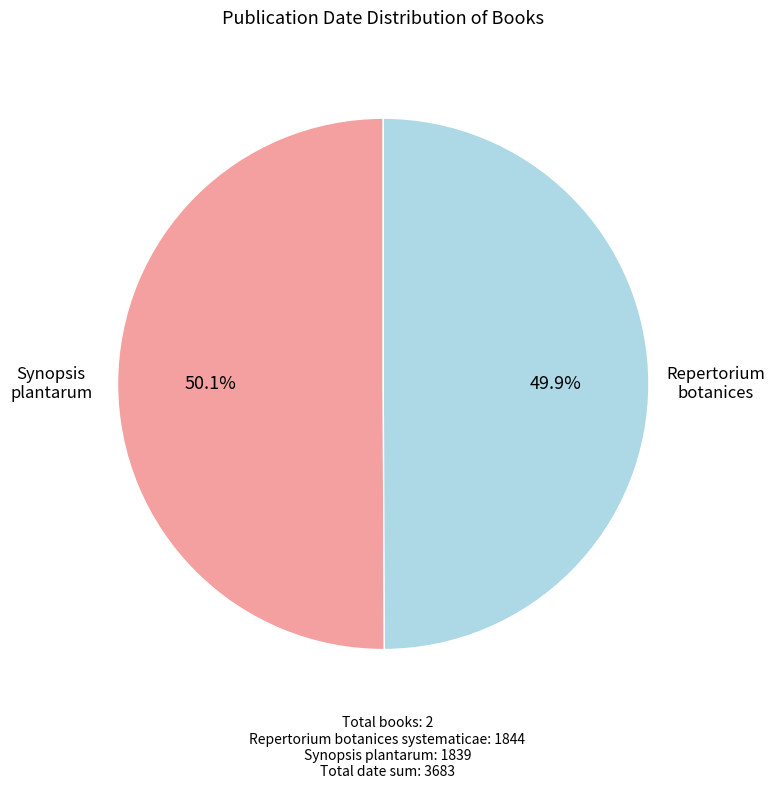

Is there a majority slice in this chart?

Yes